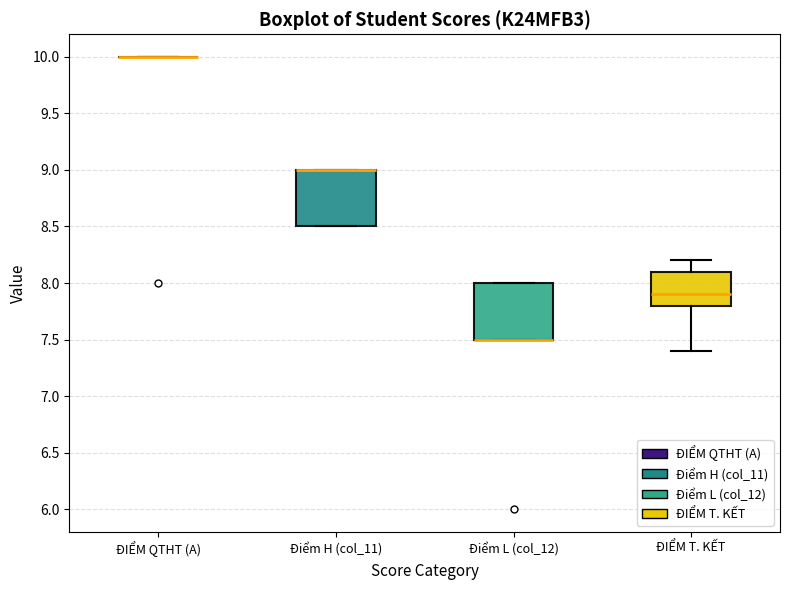

Reading left to right, read every box against the y-axis: the position of its median line, the range the box covers, and the ends of its whiskers. The values are not printed on the chart, so give them approximately, as read against the axis.

ĐIỂM QTHT (A): box collapsed to a line at 10.0, whiskers 10.0 to 10.0
Điểm H (col_11): median 9.0 (drawn on the box's upper edge), box 8.5 to 9.0, whiskers 8.5 to 9.0
Điểm L (col_12): median 7.5 (drawn on the box's lower edge), box 7.5 to 8.0, whiskers 7.5 to 8.0
ĐIỂM T. KẾT: median 7.9, box 7.8 to 8.1, whiskers 7.4 to 8.2